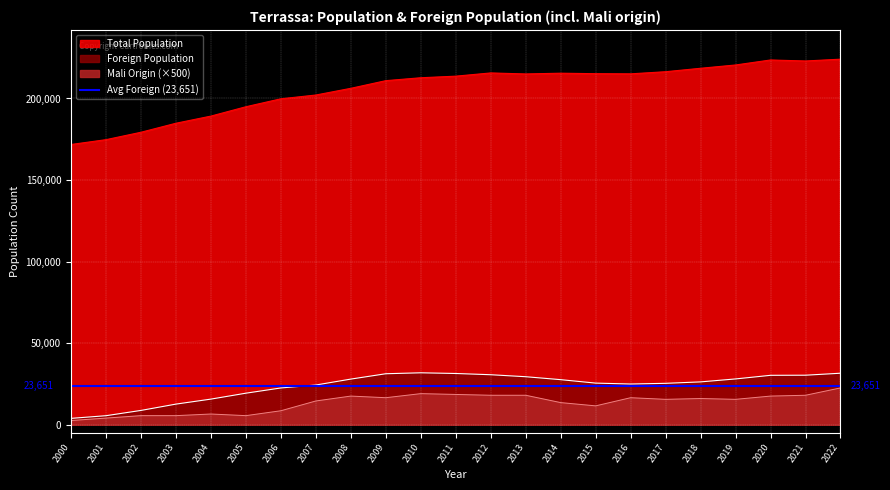

How many lines are shown in the chart?

3